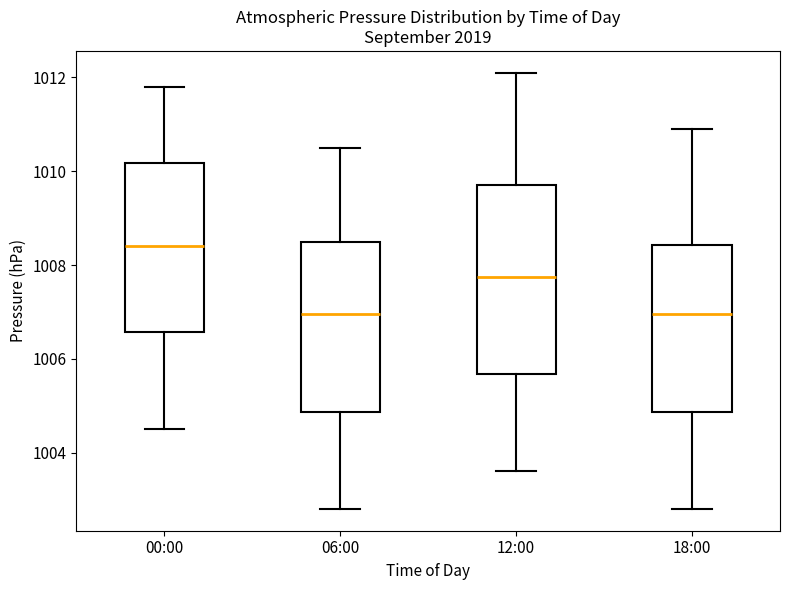

Reading left to right, transcribe this box plot: for each box, give where its median line is, the range the box spans, and where its two whiskers end, as read against the y-axis. The values are not printed on the chart, so give them approximately, as read against the axis.

00:00: median 1008.4, box 1006.6 to 1010.2, whiskers 1004.6 to 1011.8
06:00: median 1007.0, box 1004.8 to 1008.6, whiskers 1002.8 to 1010.6
12:00: median 1007.8, box 1005.6 to 1009.8, whiskers 1003.6 to 1012.2
18:00: median 1007.0, box 1004.8 to 1008.4, whiskers 1002.8 to 1011.0